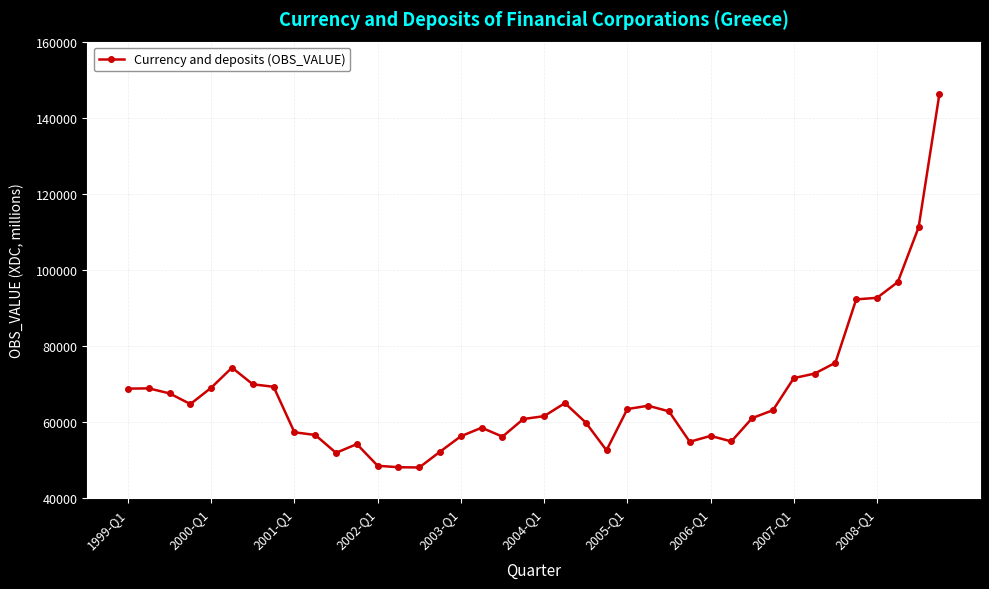

What is the greatest value displayed?

146267.2